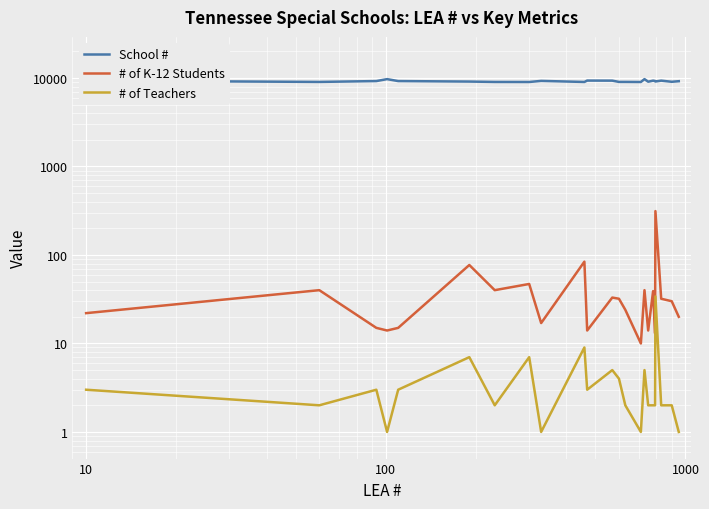

What is the average value of the School # series?

9202